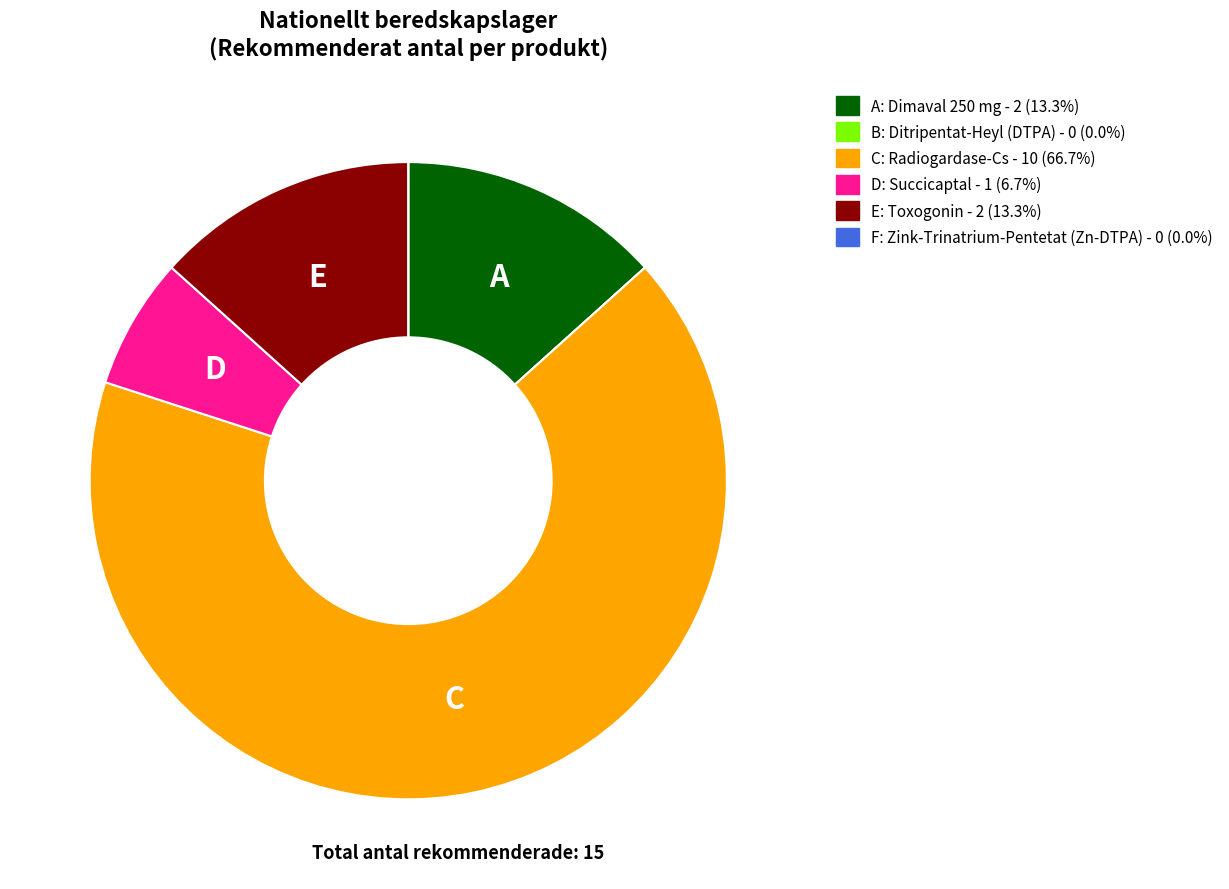

Approximately how many times larger is the value at E: Toxogonin - 2 (13.3%) compared to D: Succicaptal - 1 (6.7%)?

2.0